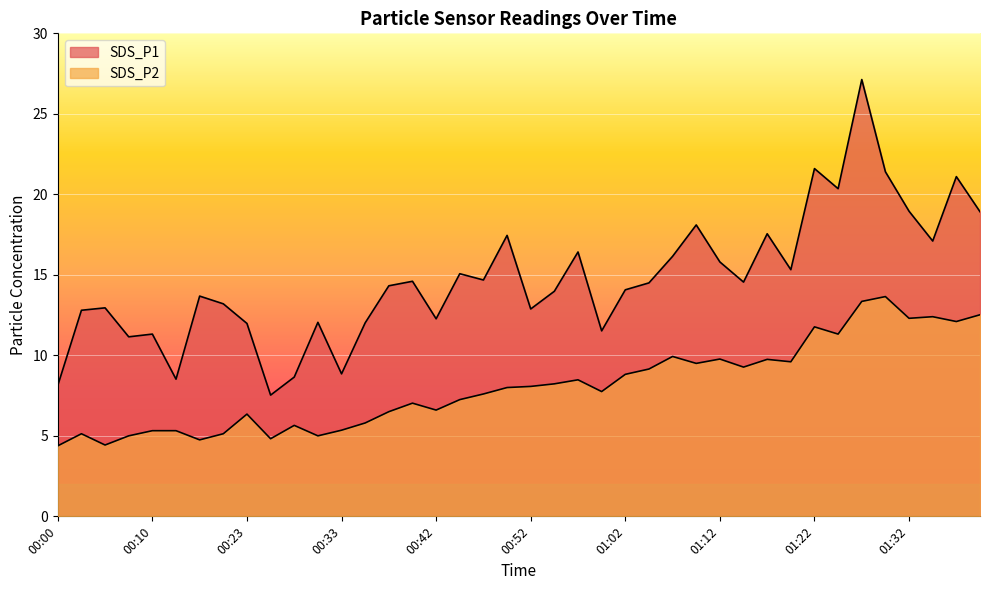

True or false: SDS_P2 and SDS_P1 cross at least once.

False